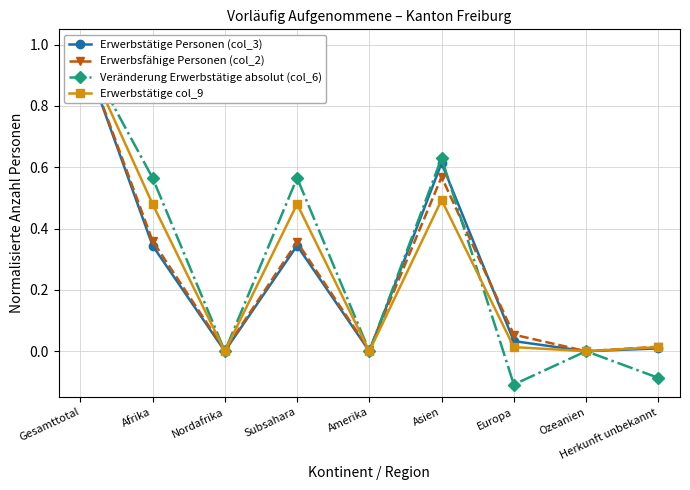

Which label corresponds to the smallest value in the chart?

Europa